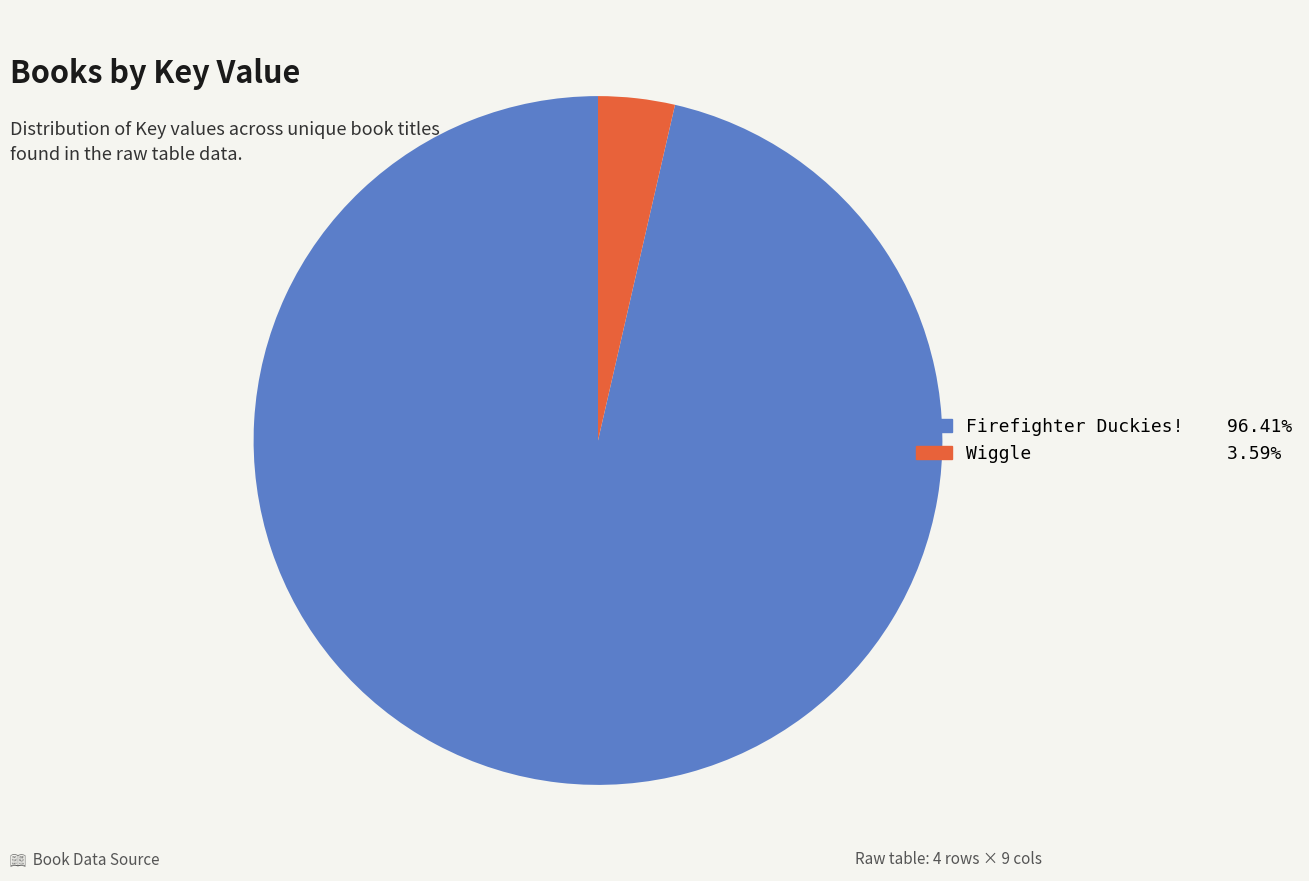

Rank the categories by value from lowest to highest.

Wiggle, Firefighter Duckies!